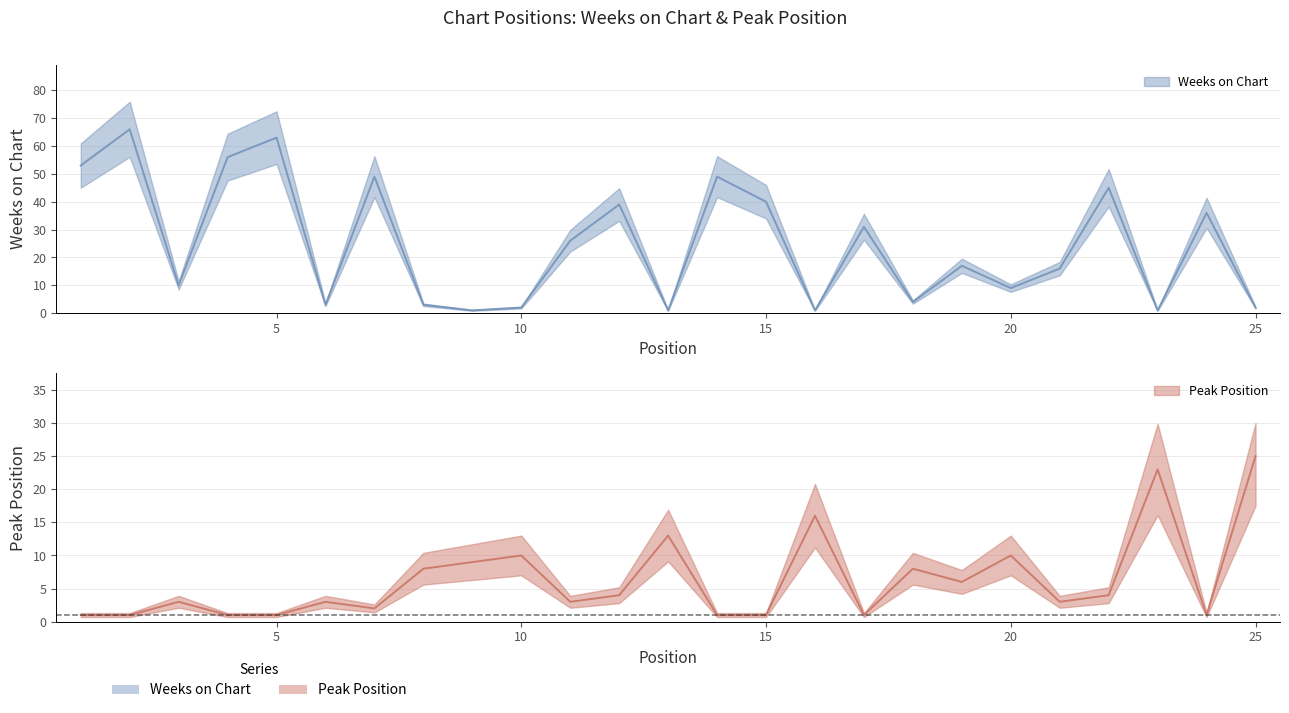

What is the average value of the Peak Position series?

6